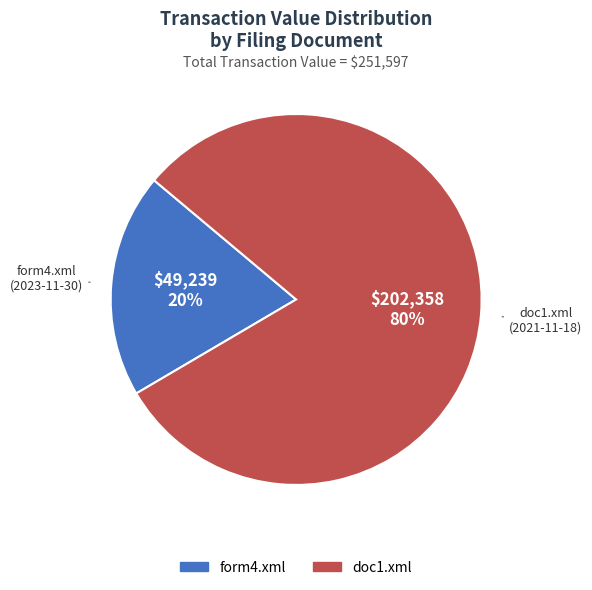

Does doc1.xml represent more than half of the total?

Yes